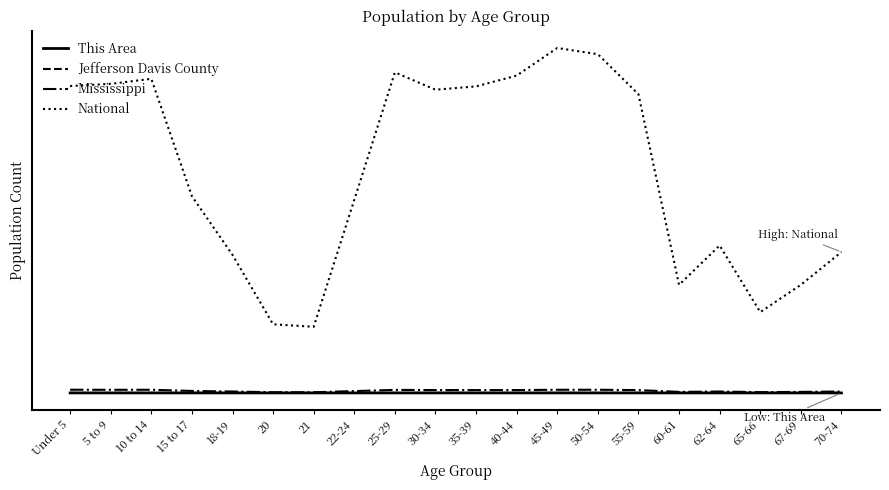

True or false: This Area and Mississippi cross at least once.

False